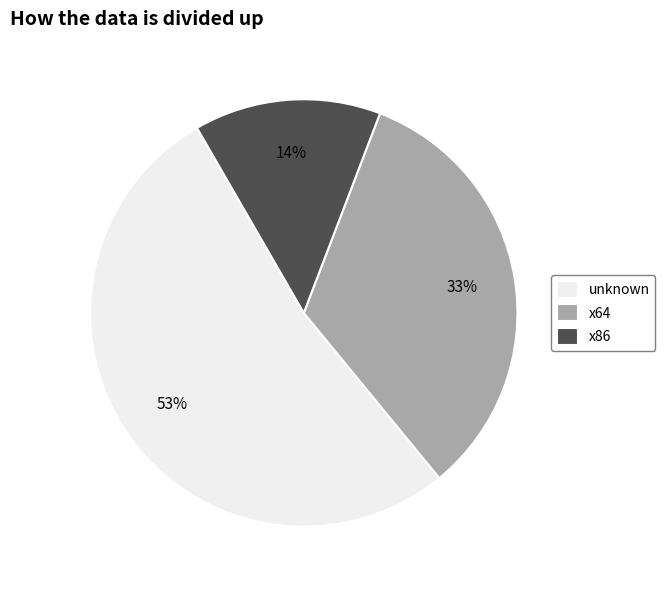

Is the sum of unknown and x86 greater than half?

Yes